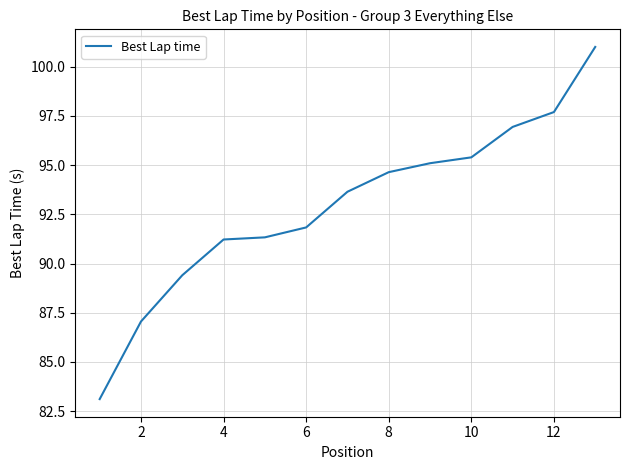

What is the difference between the maximum and minimum values?

17.9